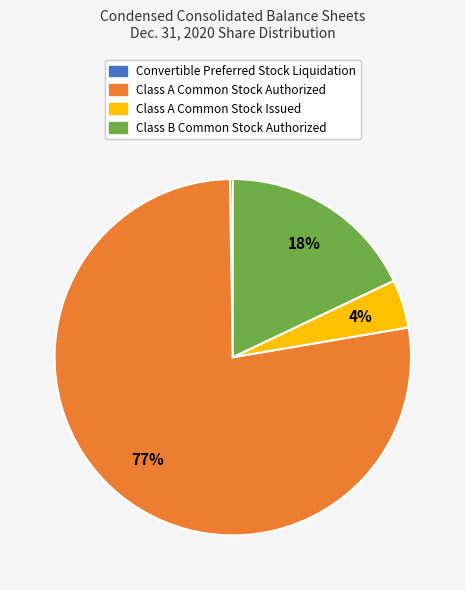

Is it true that Class A Common Stock Authorized is 77% of the pie?

True